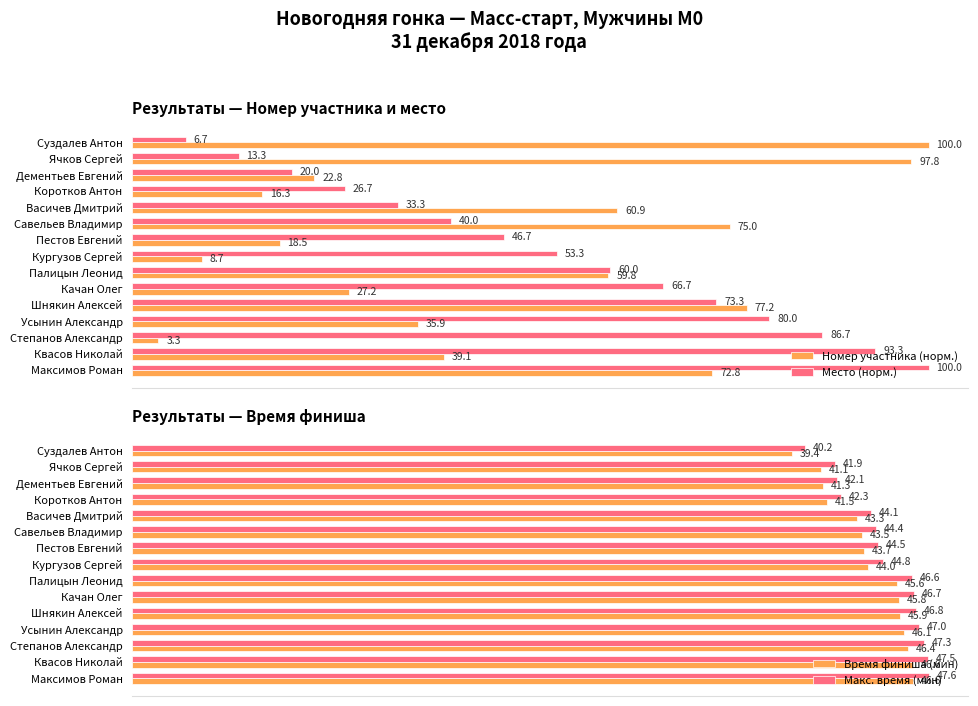

At which label is Место (норм.) closest to 53?

Кургузов Сергей